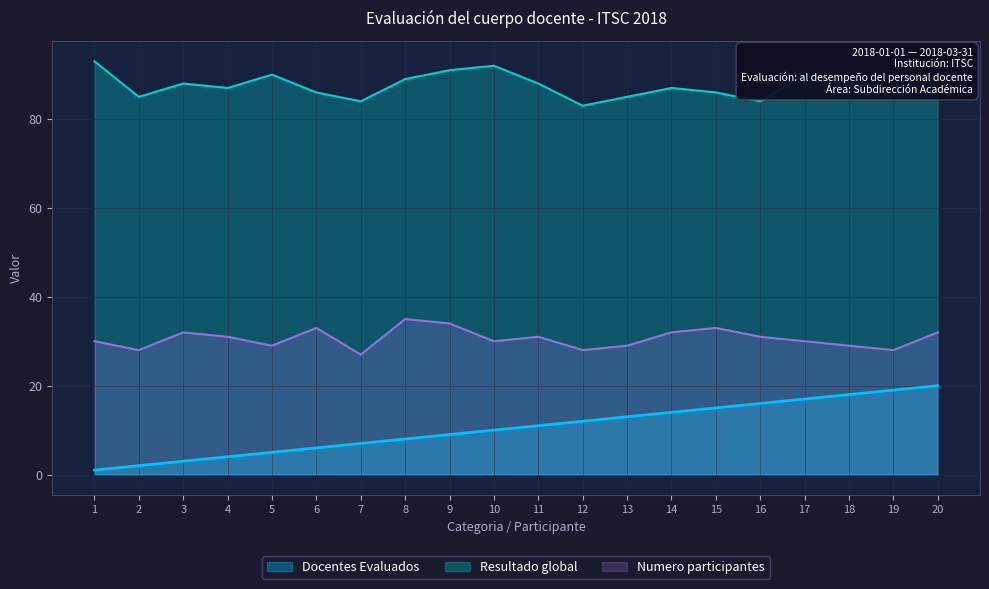

The Resultado global series shows 90 at 17. True or false?

True